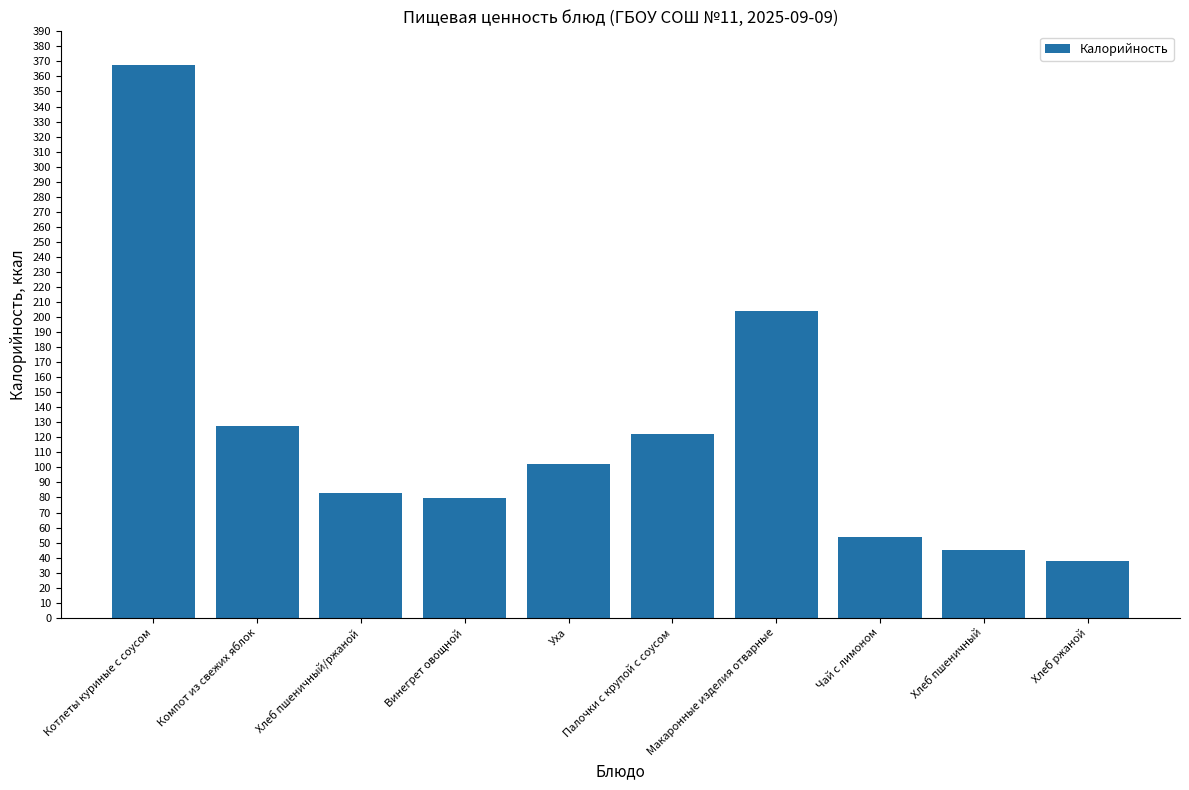

What is the ratio of the value at Хлеб пшеничный to the value at Макаронные изделия отварные?

0.2